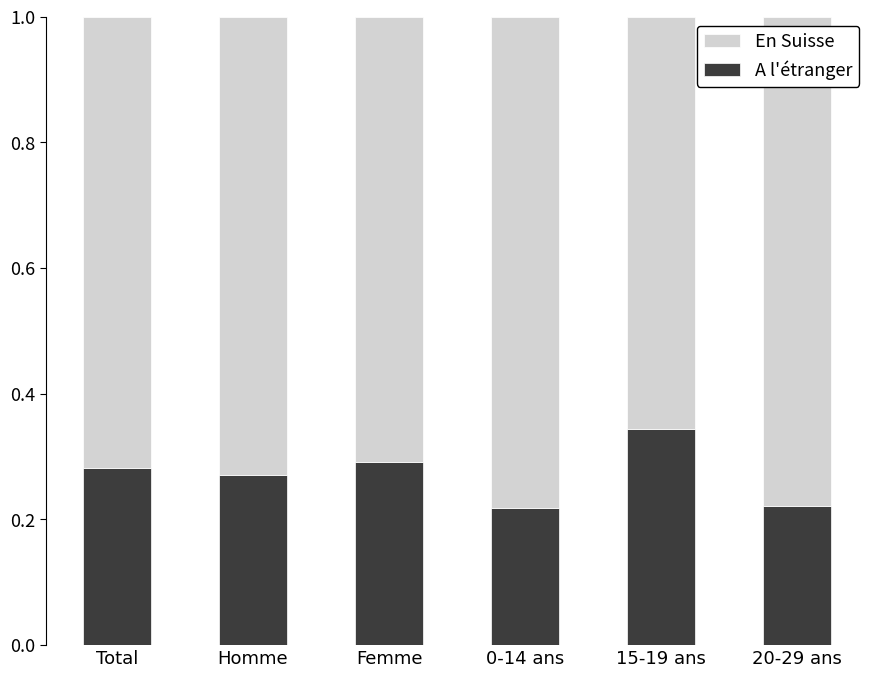

How many data points does each series have?

6